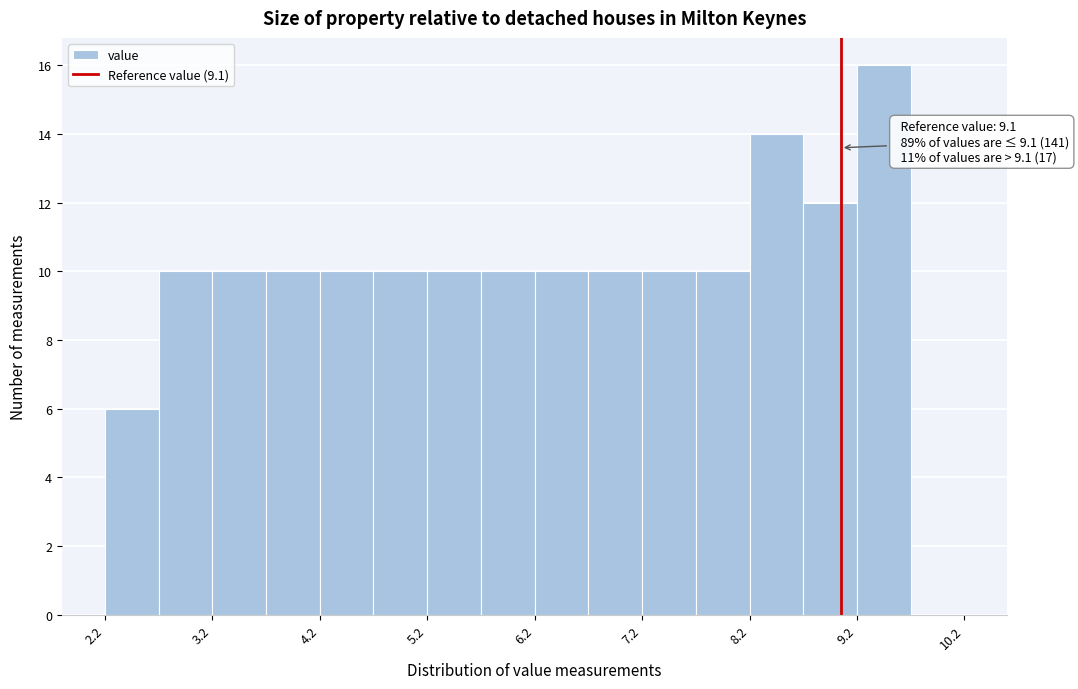

Over which range of the x-axis is the bar tallest?

9.25 to 9.75